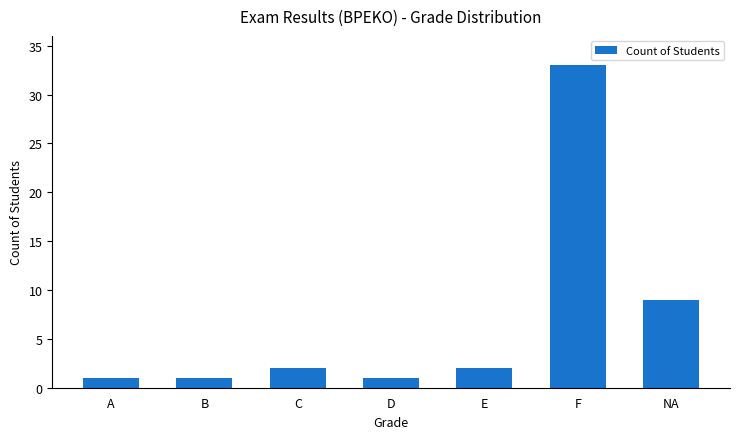

Are the bars horizontal?

No